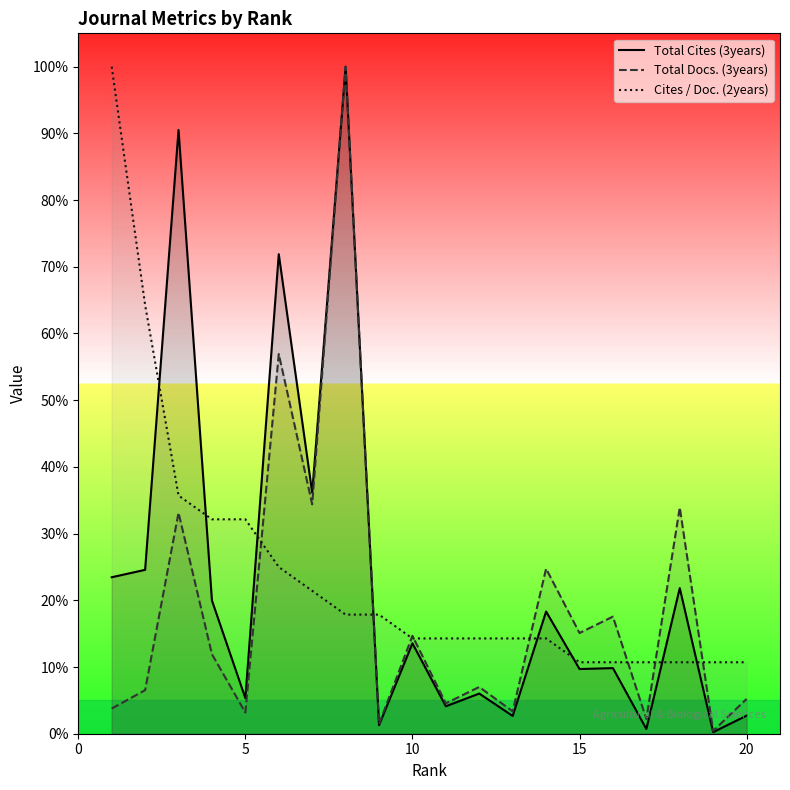

What are all the series names shown in the legend?

Total Cites (3years), Total Docs. (3years), Cites / Doc. (2years)